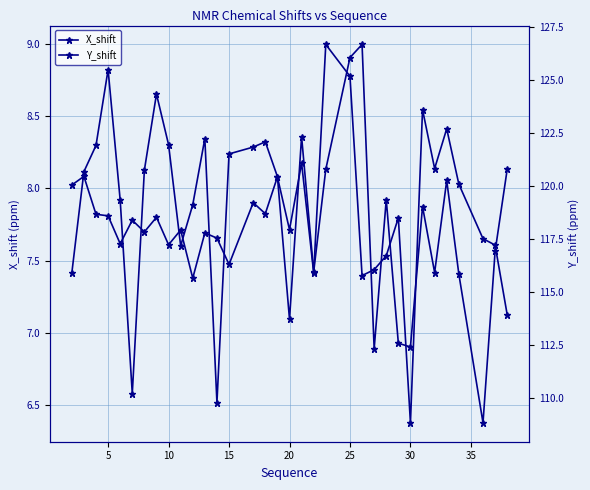

Rank the series by their average value, from lowest to highest.

X_shift, Y_shift